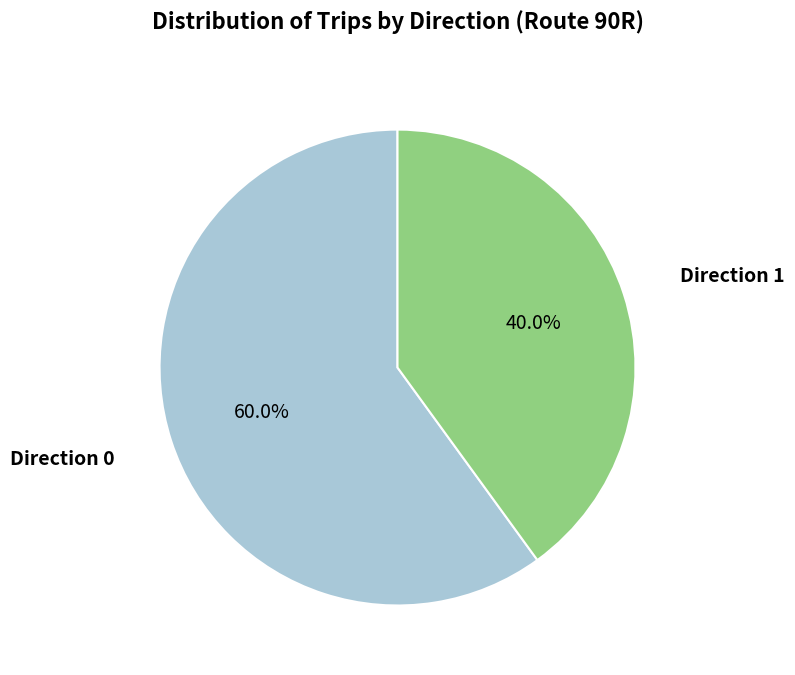

Is there a majority slice in this chart?

Yes